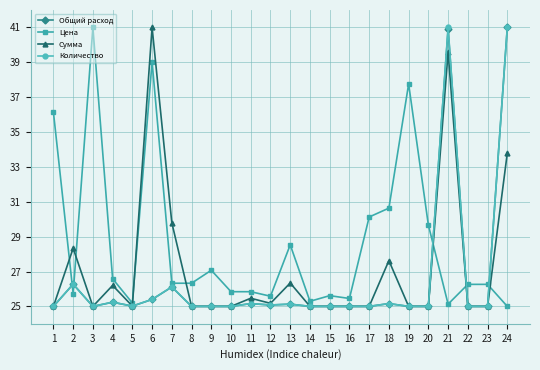

Does the chart have visible grid lines?

Yes